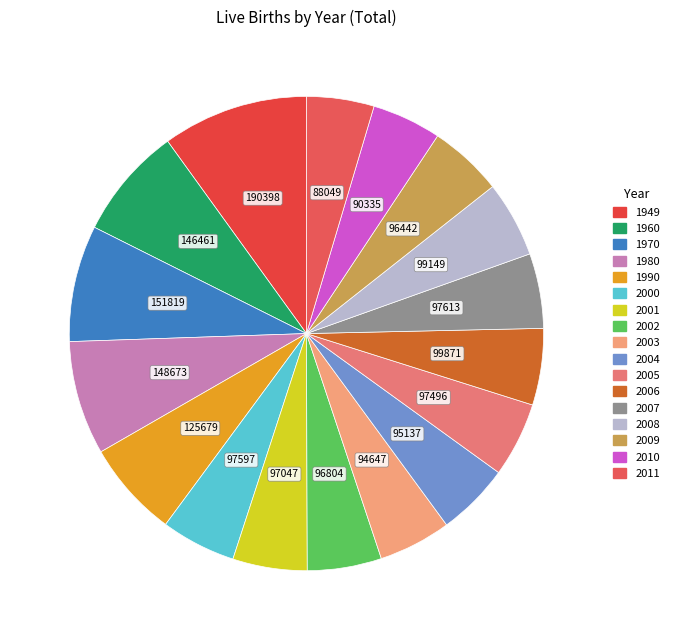

Is 2005 the majority of the pie?

No